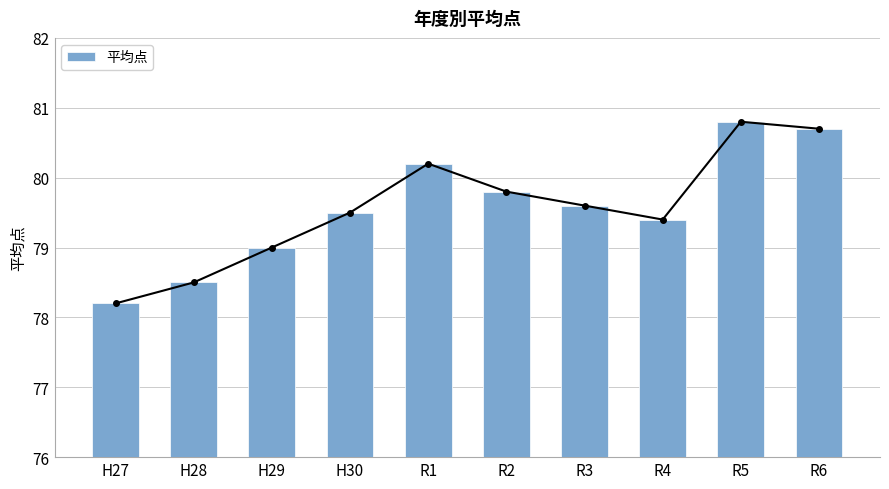

What is the label of the 10th bar from the left?

R6